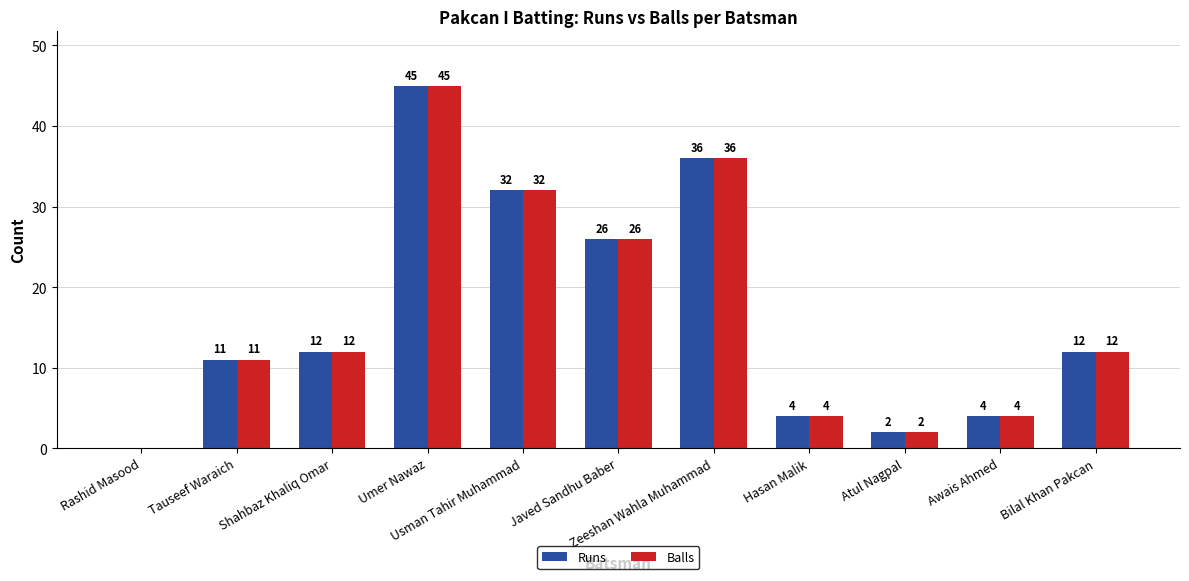

What is the difference between the Runs values at Tauseef Waraich and Javed Sandhu Baber?

15